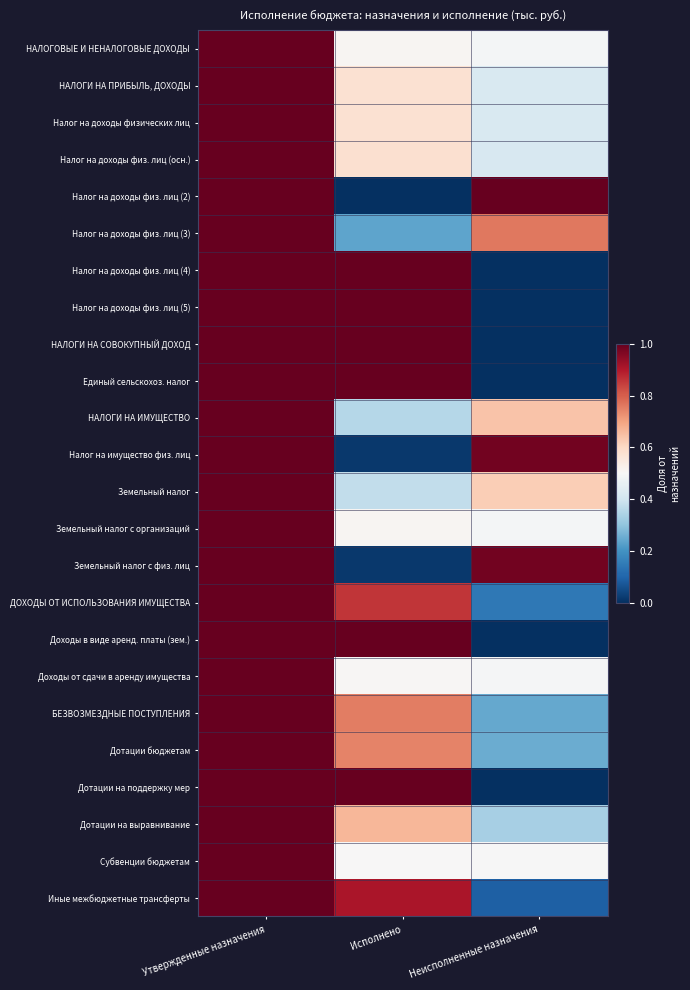

How many series are shown in this chart?

24